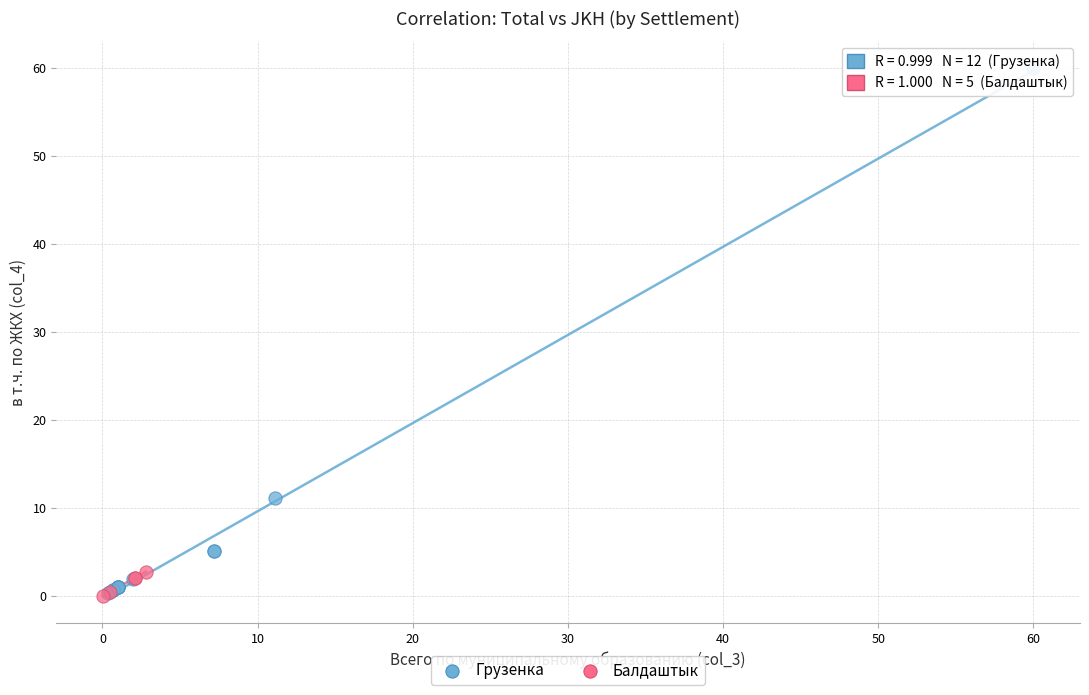

Which series contains the highest Y value?

Грузенка